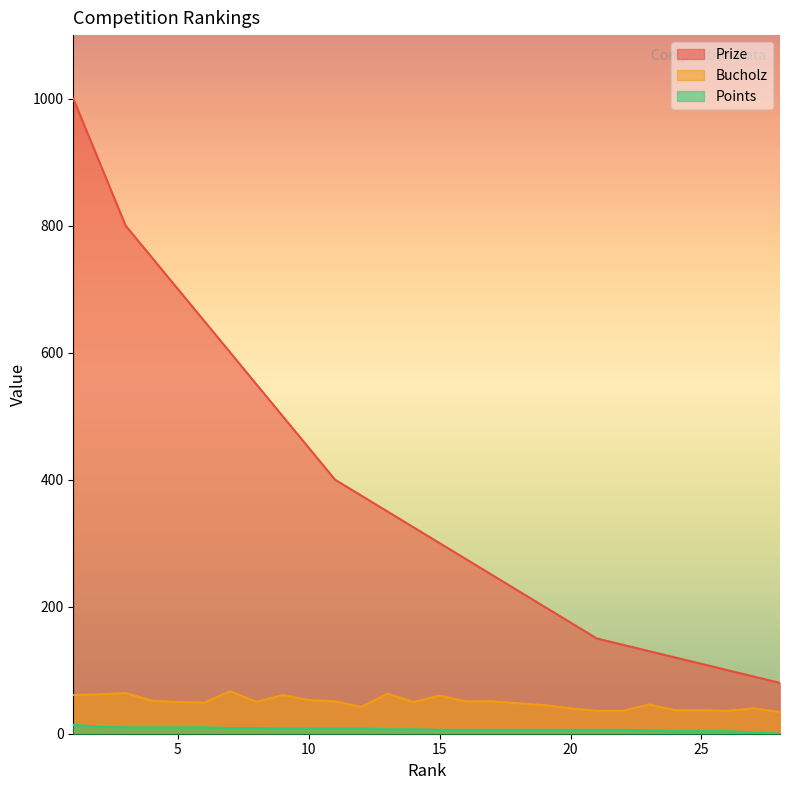

Reading right to left, list all the values displayed in this chart.

Prize: 28=80	27=90	26=100	25=110	24=120	23=130	22=140	21=150	20=175	19=200	18=225	17=250	16=275	15=300	14=325	13=350	12=375	11=400	10=450	9=500	8=550	7=600	6=650	5=700	4=750	3=800	2=900	1=1000
Bucholz: 28=34	27=40	26=36	25=37	24=37	23=46	22=36	21=36	20=40	19=45	18=48	17=51	16=51	15=60	14=50	13=63	12=42	11=51	10=53	9=61	8=50	7=67	6=49	5=50	4=52	3=64	2=62	1=61
Points: 28=0	27=2	26=4	25=4	24=4	23=5	22=6	21=6	20=6	19=6	18=6	17=6	16=6	15=6	14=7	13=7	12=8	11=8	10=8	9=8	8=9	7=9	6=10	5=10	4=10	3=10	2=11	1=14